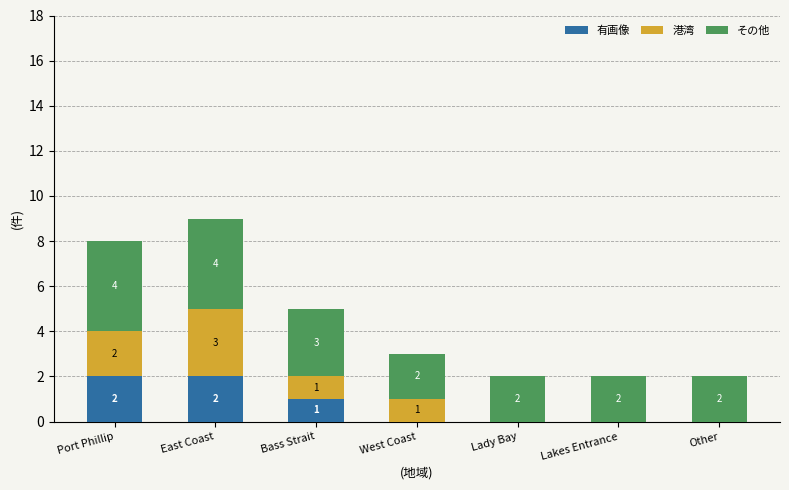

At which category is the sum across all series the highest?

East Coast